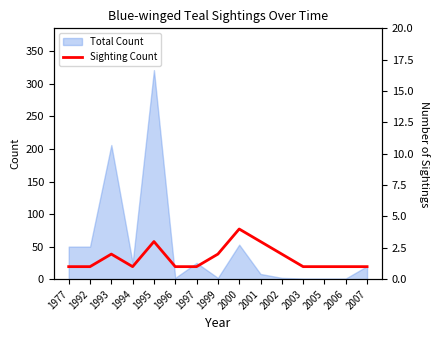

How many data points does each series have?

15